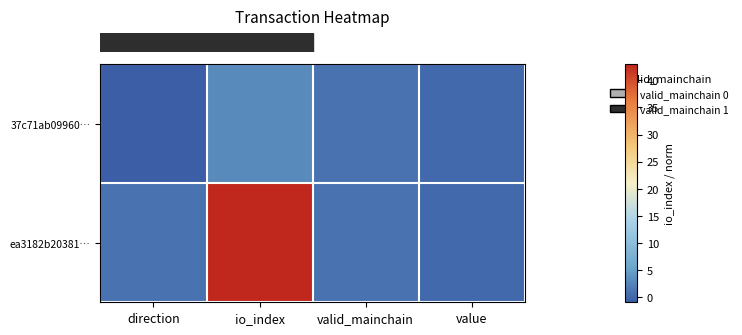

What is the minimum value shown in the chart?

-1.0